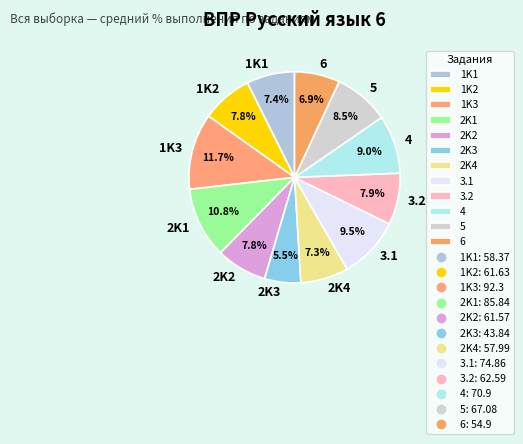

To the nearest percent, what percentage of the pie is 3.2?

8%